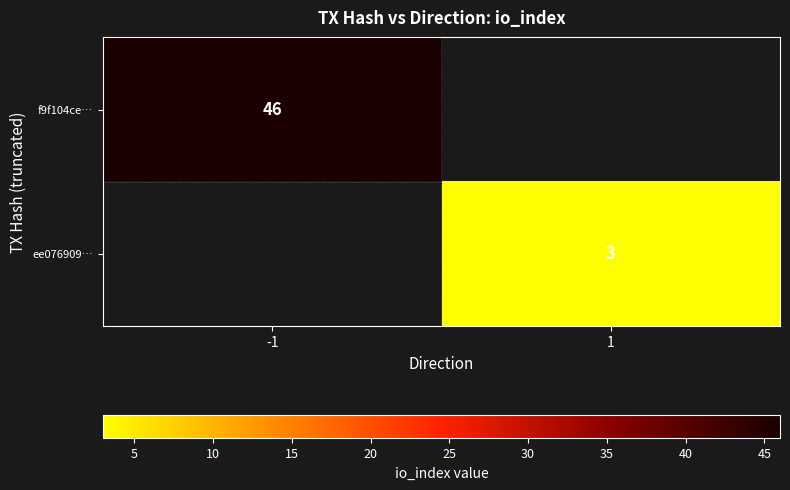

The value of f9f104ce… at -1 is 67. True or false?

False